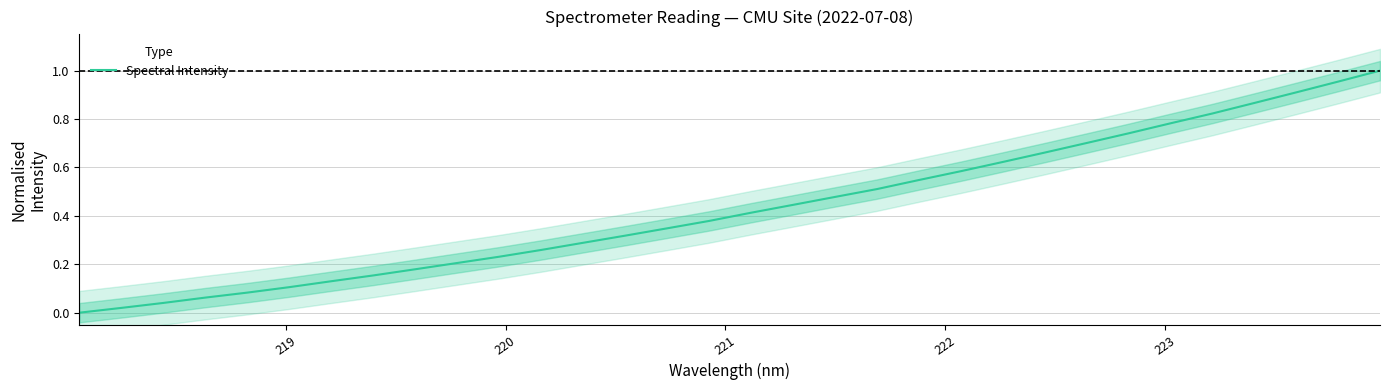

What is the difference between the second highest and minimum values?

1.0